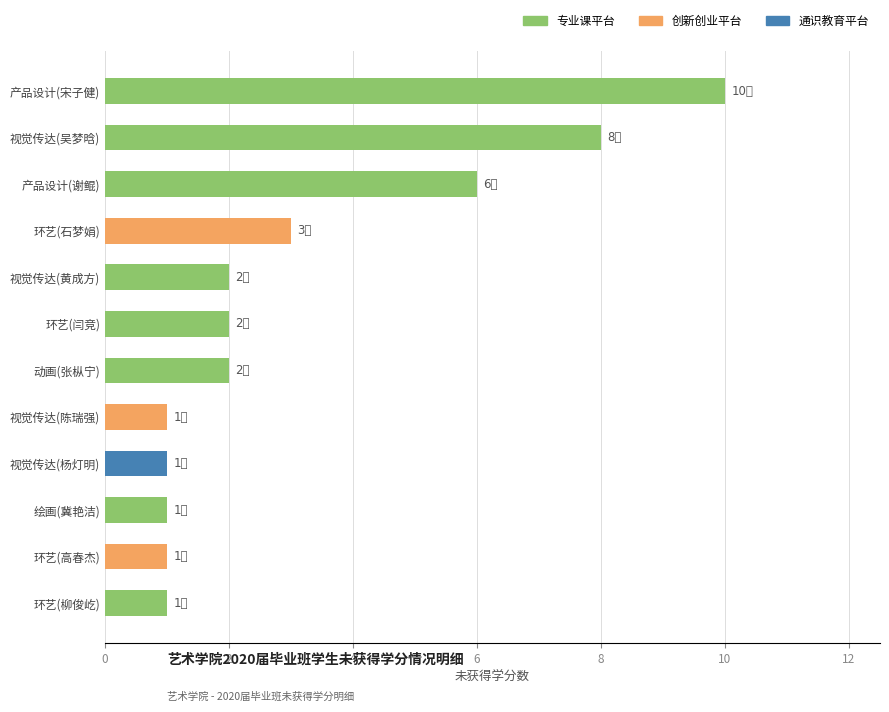

Where is the data nearest to the value 5?

产品设计(谢鲲)